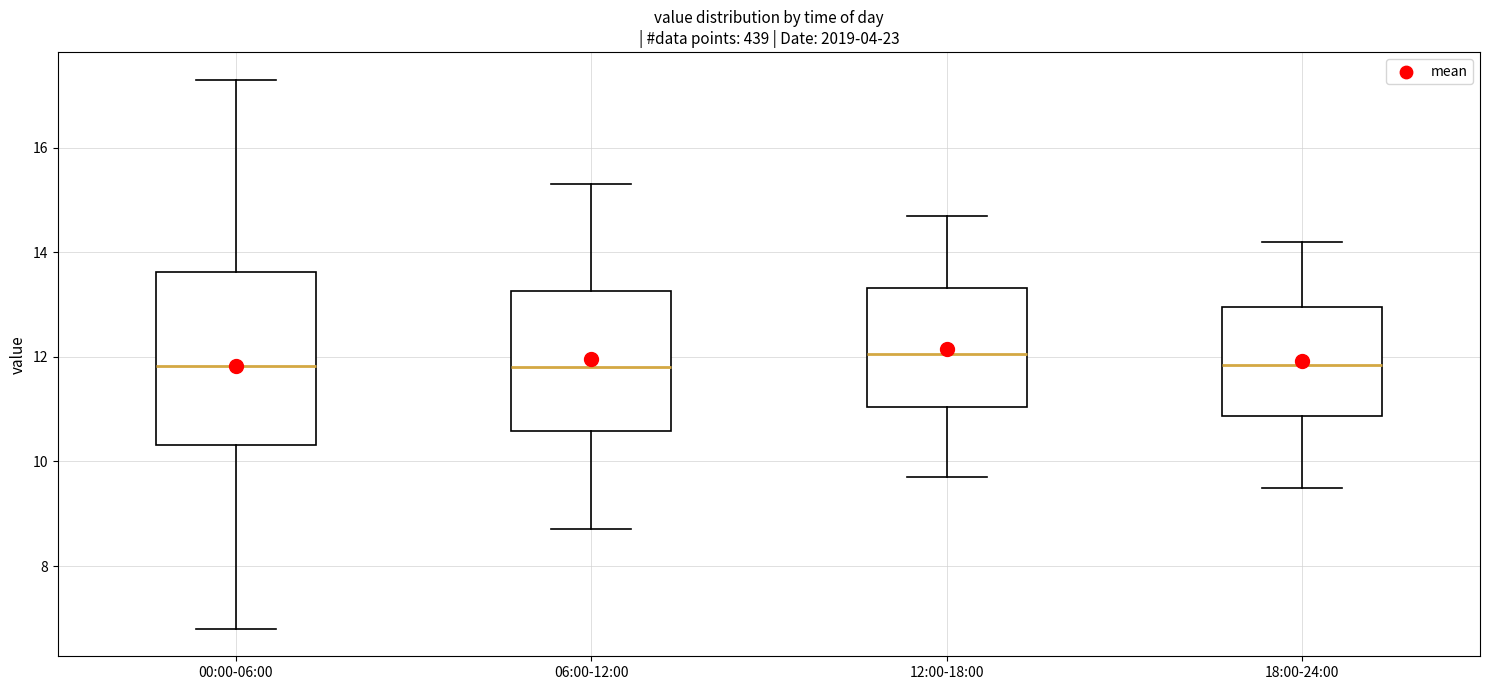

Which box is the tallest, from its lower edge to its upper edge?

00:00-06:00